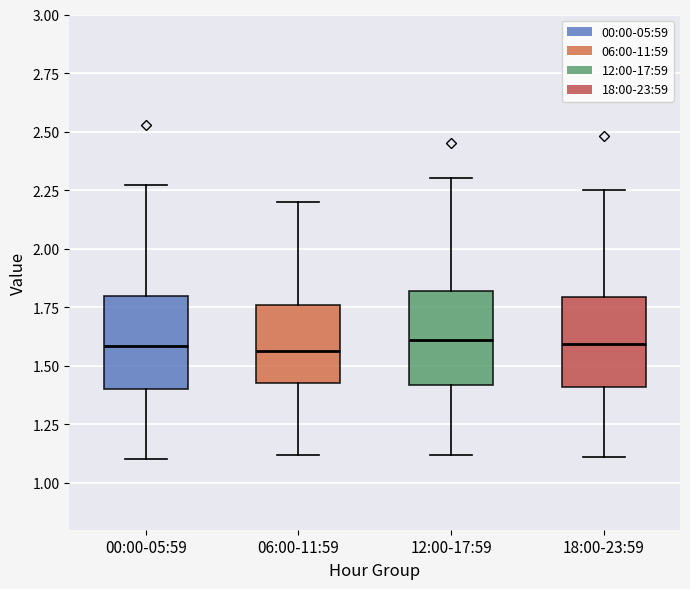

Reading left to right, transcribe this box plot: for each box, give where its median line is, the range the box spans, and where its two whiskers end, as read against the y-axis. The values are not printed on the chart, so give them approximately, as read against the axis.

00:00-05:59: median 1.60, box 1.40 to 1.80, whiskers 1.10 to 2.25
06:00-11:59: median 1.55, box 1.45 to 1.75, whiskers 1.10 to 2.20
12:00-17:59: median 1.60, box 1.40 to 1.80, whiskers 1.10 to 2.30
18:00-23:59: median 1.60, box 1.40 to 1.80, whiskers 1.10 to 2.25